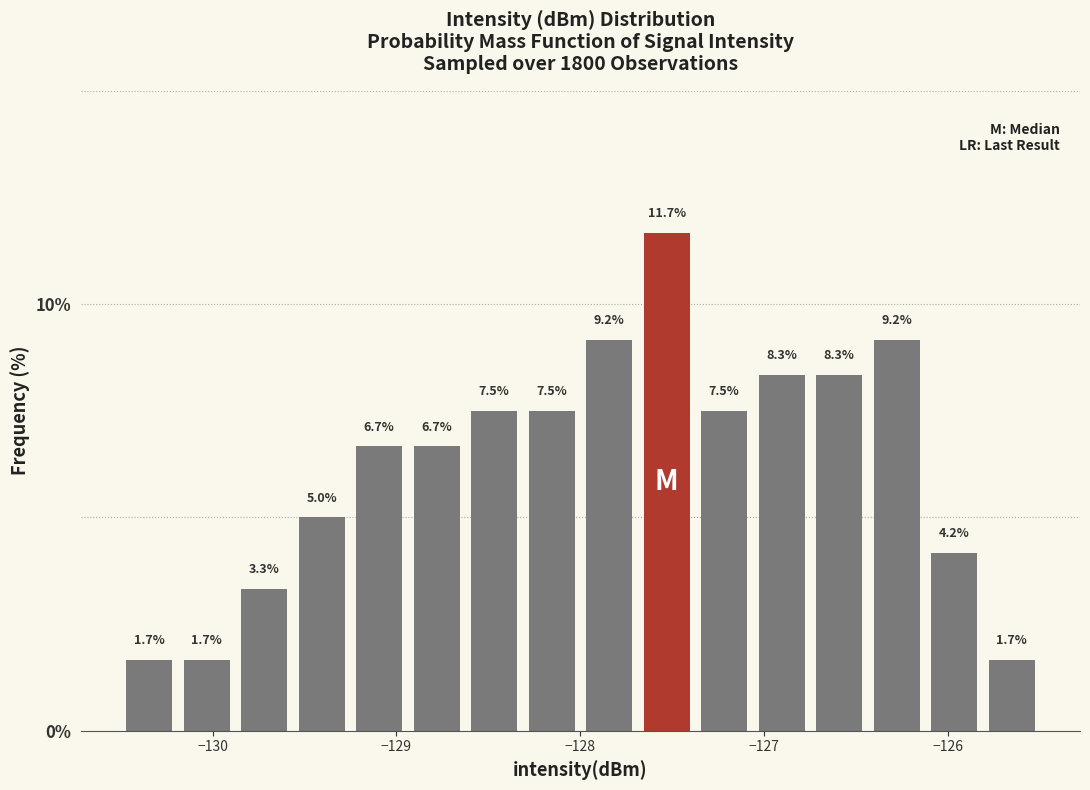

Around what value on the x-axis is the tallest bar? Give the approximate position of its centre, as read against the axis.

-127.5